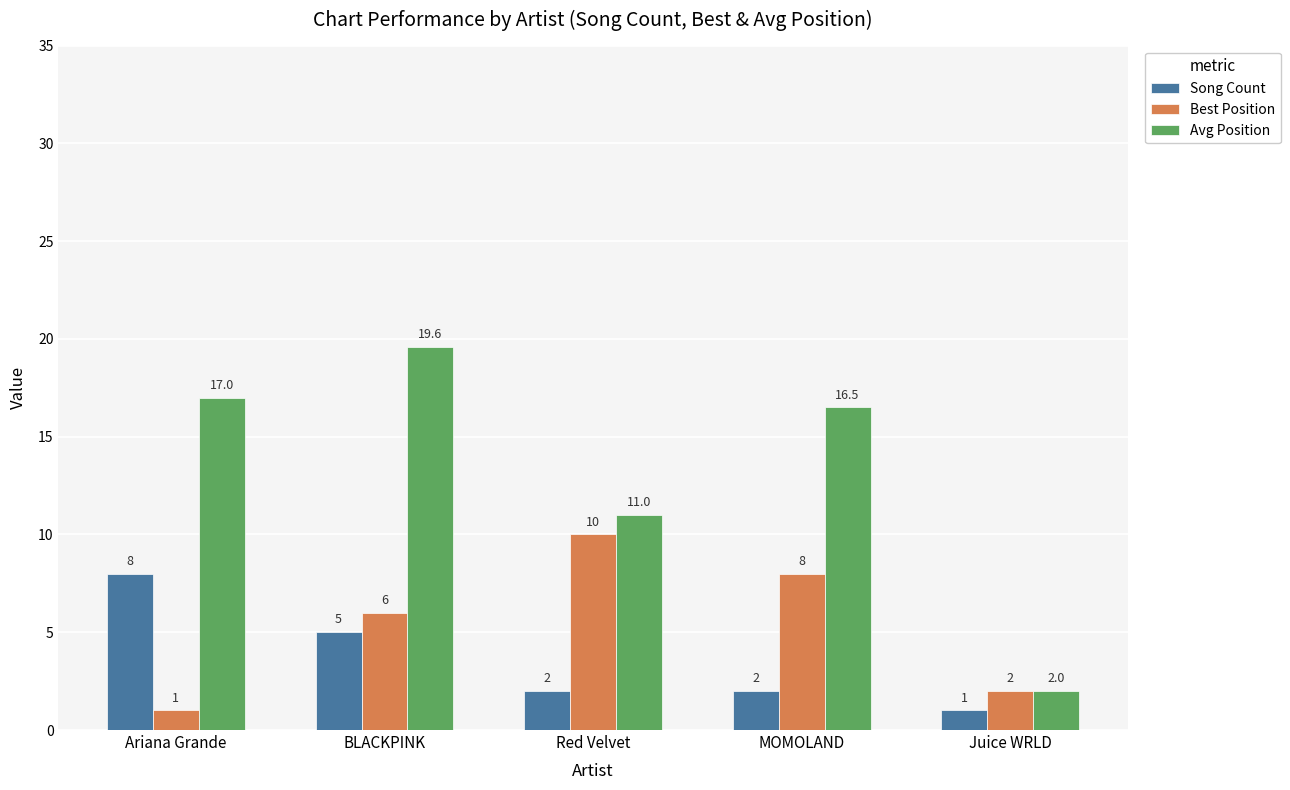

How many data points does each series have?

5